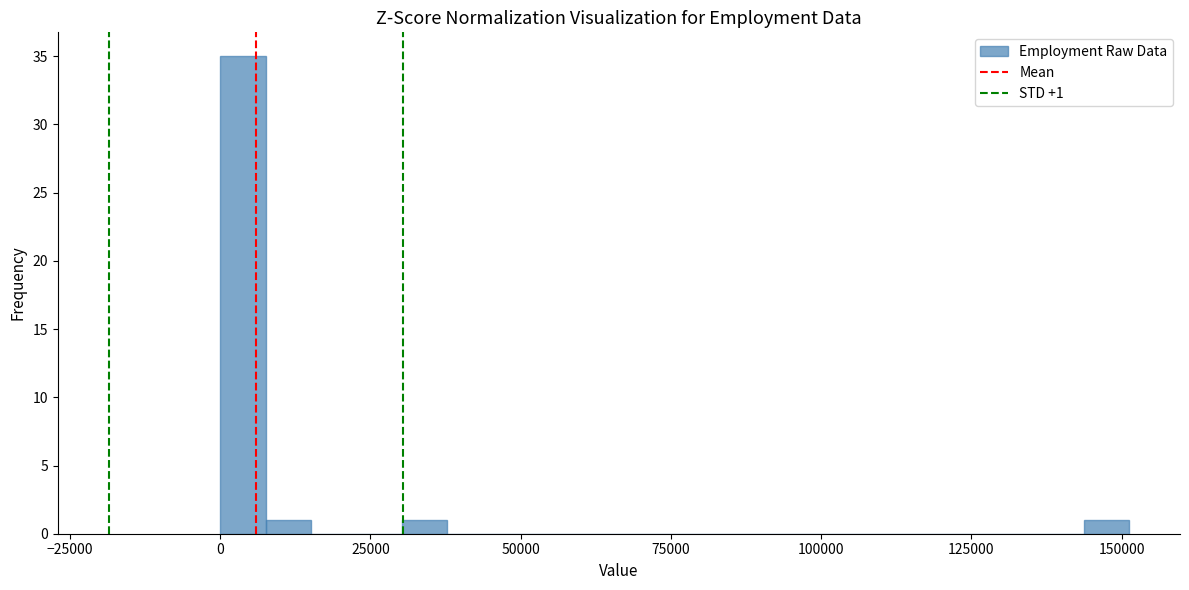

Around what value on the x-axis is the tallest bar? Give the approximate position of its centre, as read against the axis.

5000